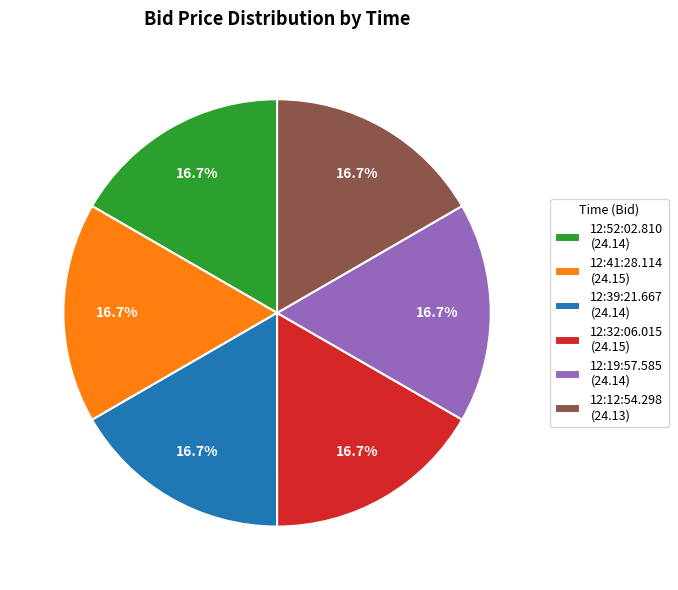

Is it true that 12:19:57.585 is 17% of the pie?

True